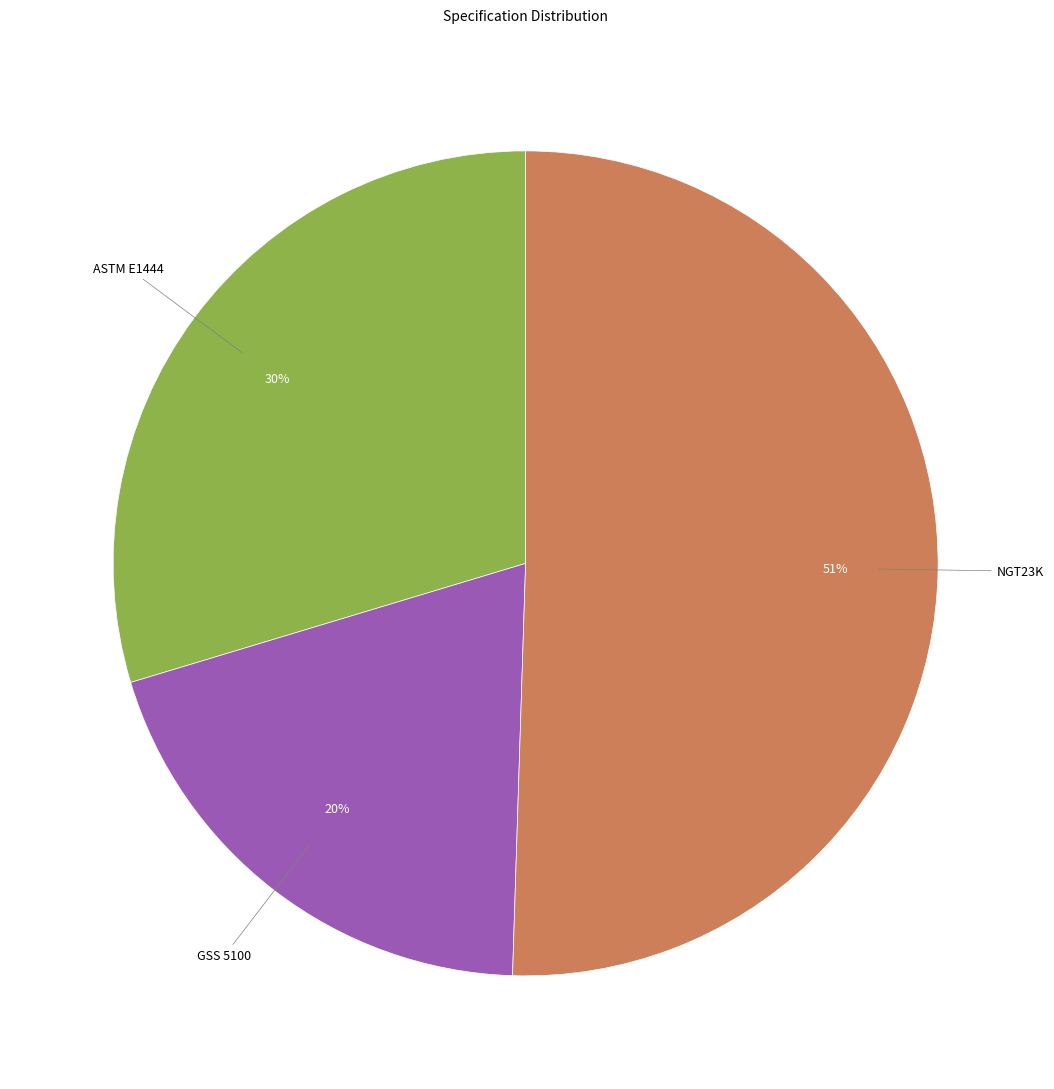

Is there any slice that represents more than half of the pie?

Yes